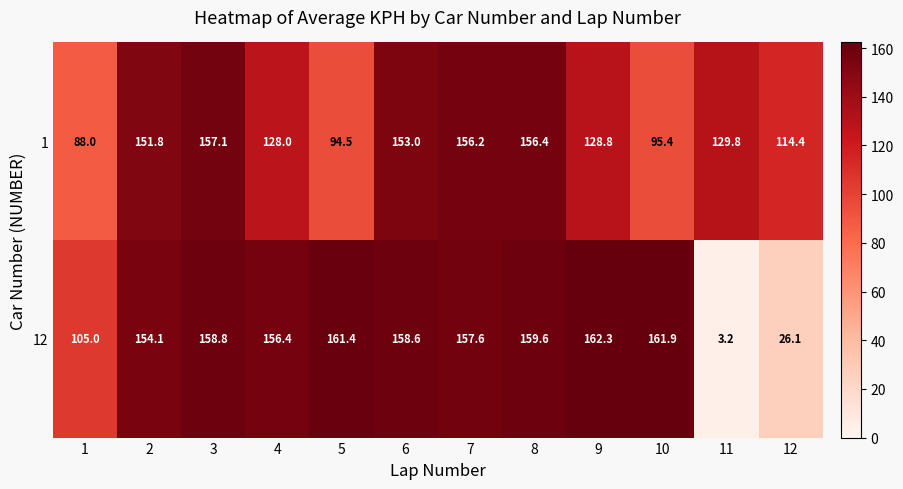

Rank the categories by 12 value from lowest to highest.

11, 12, 1, 2, 4, 7, 6, 3, 8, 5, 10, 9